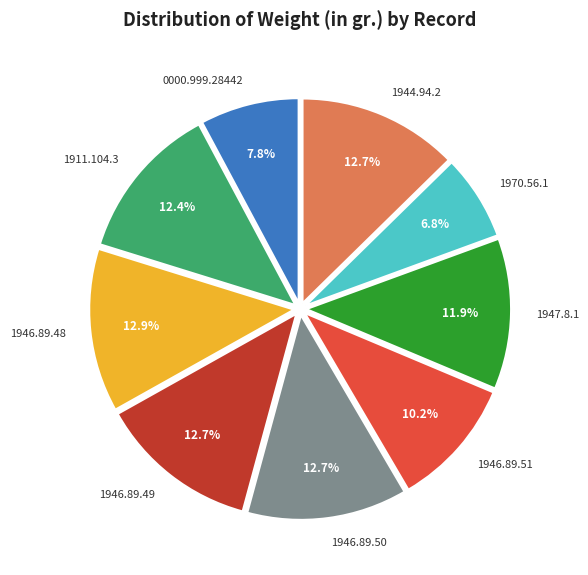

To the nearest percent, what is the difference between the largest and smallest slice percentages?

6%